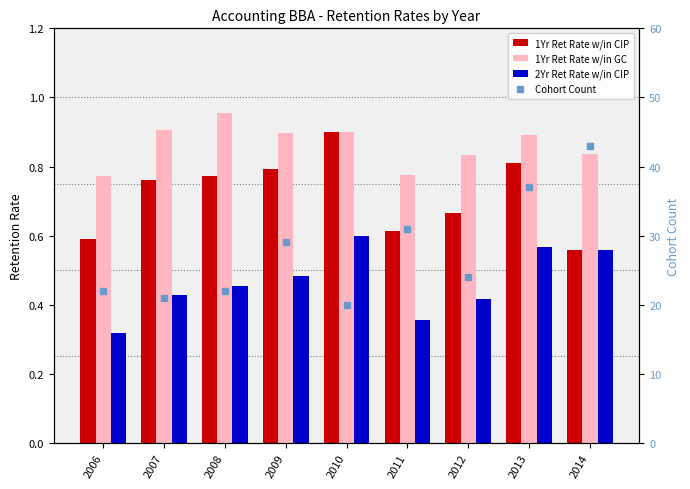

What is the spread (max minus min) of values at 2012?

23.6